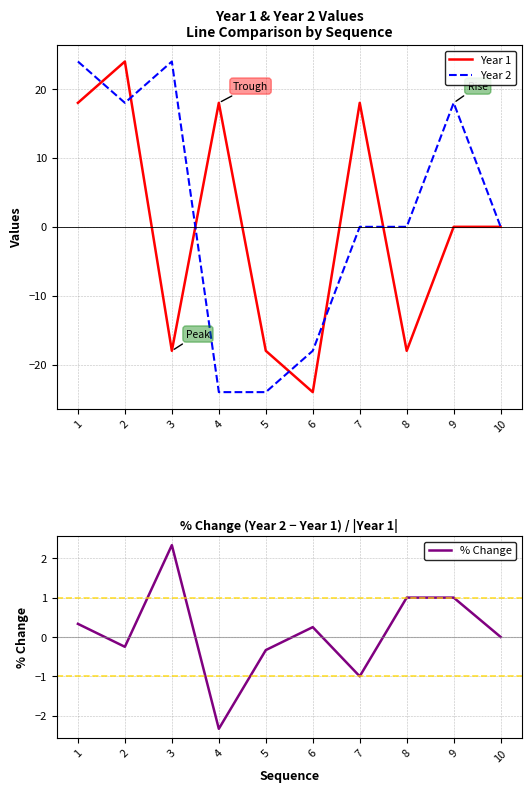

What is the difference between the Year 2 values at 6 and 3?

42